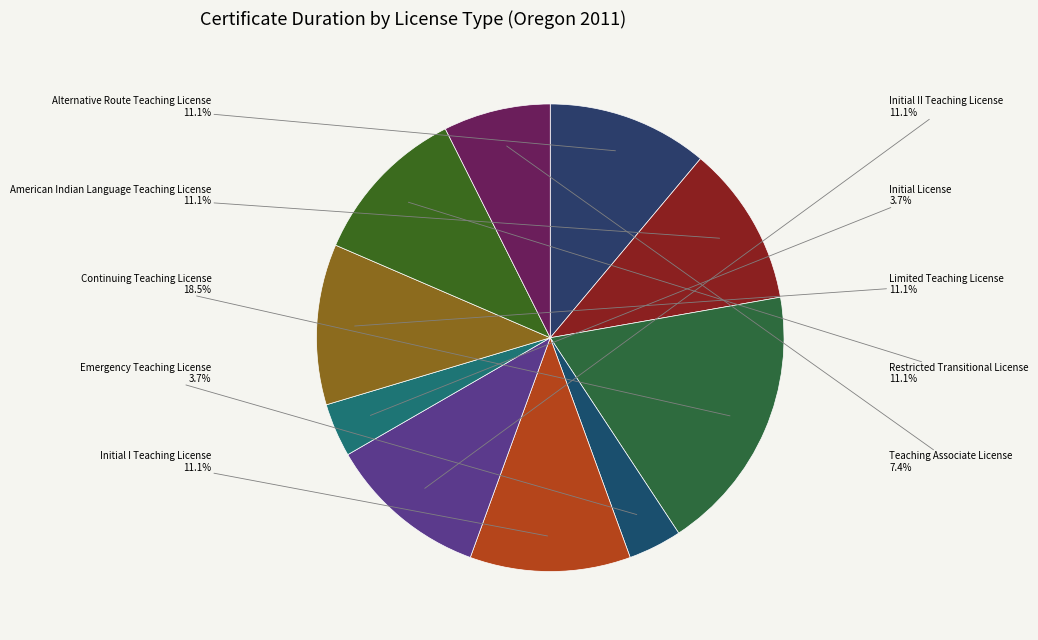

Do Emergency Teaching License and Teaching Associate License together represent more than half of the pie?

No